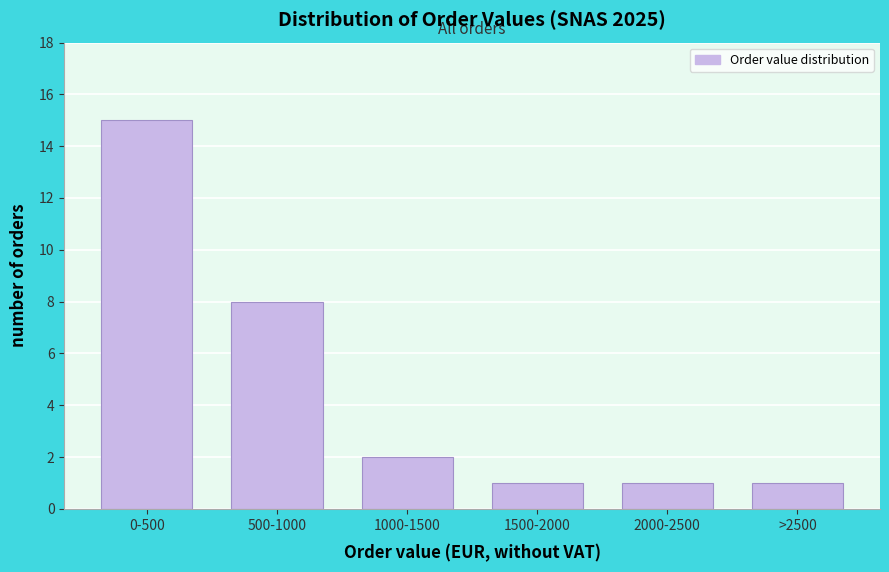

Reading left to right, what are all the values shown in this chart?

15	8	2	1	1	1